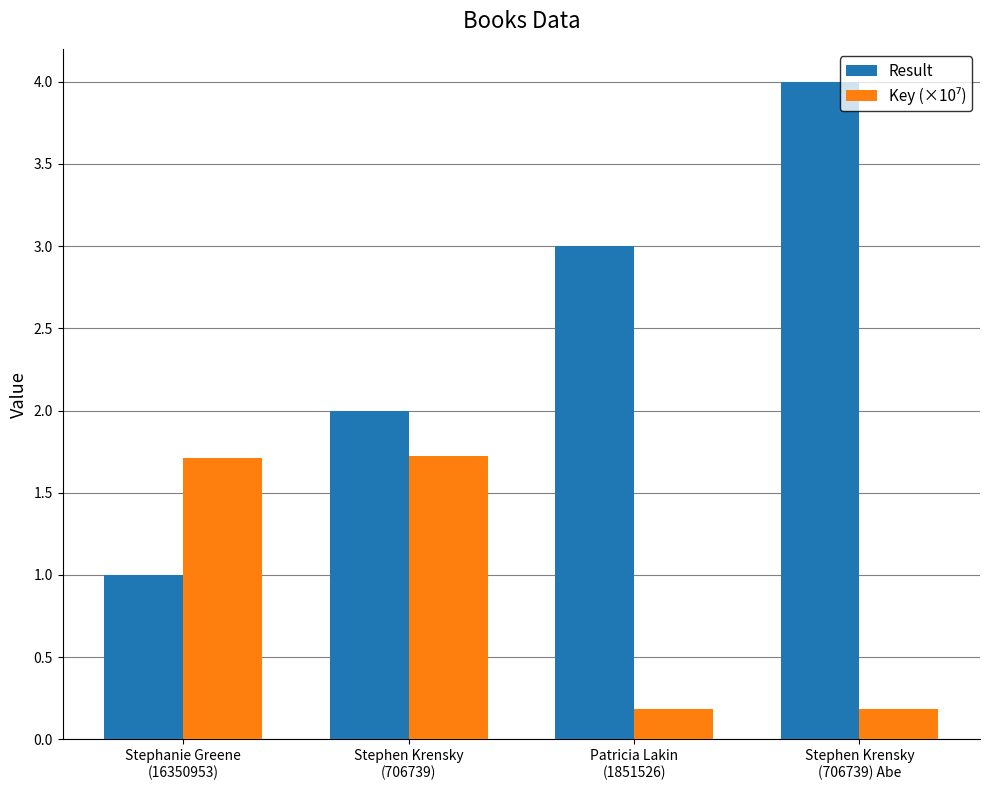

Which series has the largest range (max minus min)?

Result